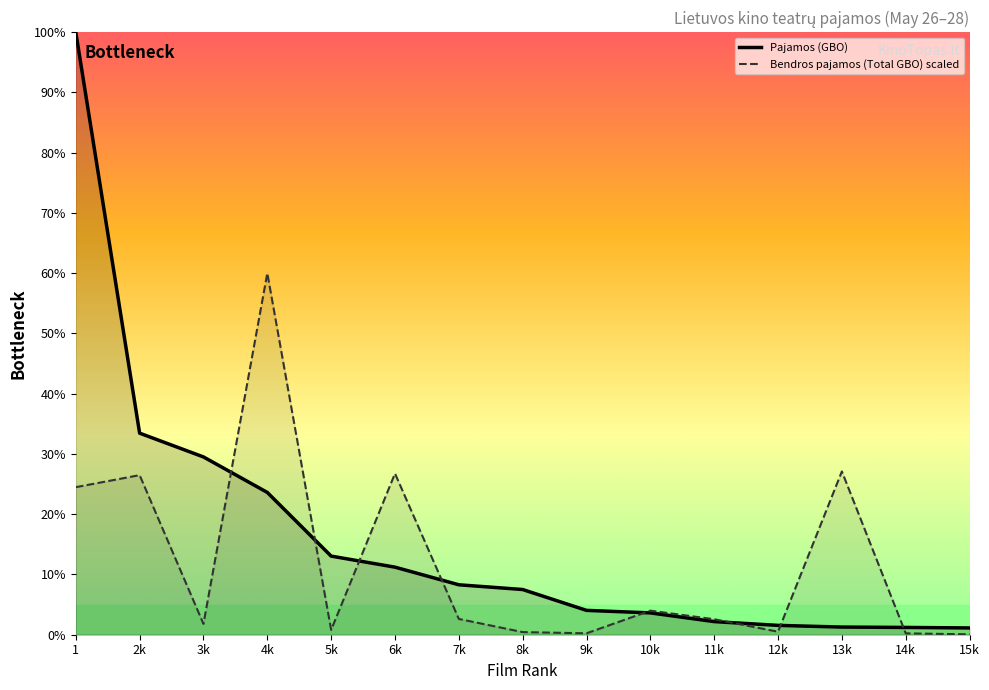

What is the label of the 7th point from the right?

9k